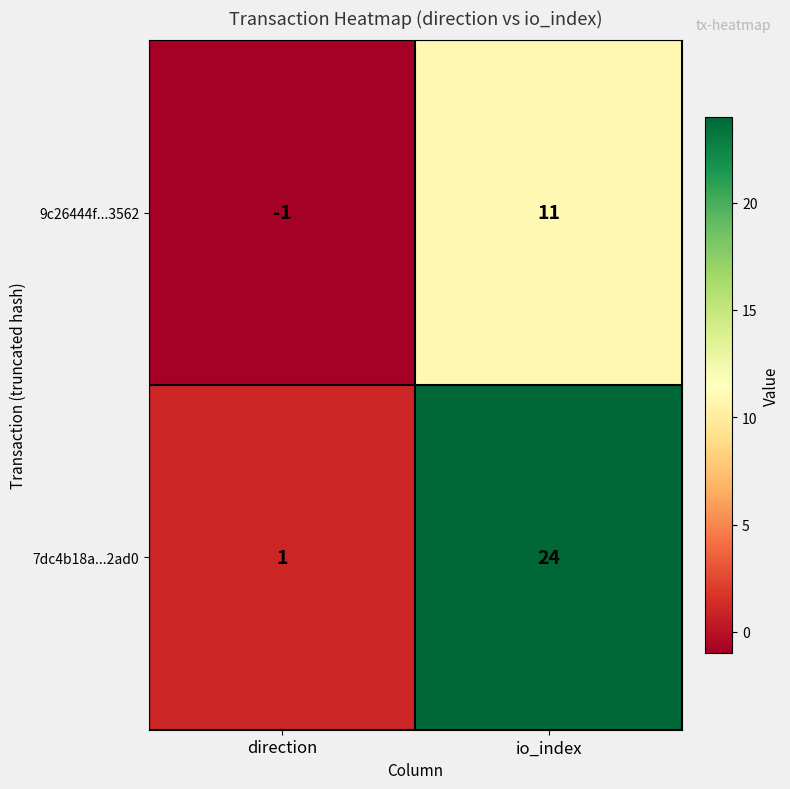

Is it true that 7dc4b18a...2ad0 equals 1 at direction?

True